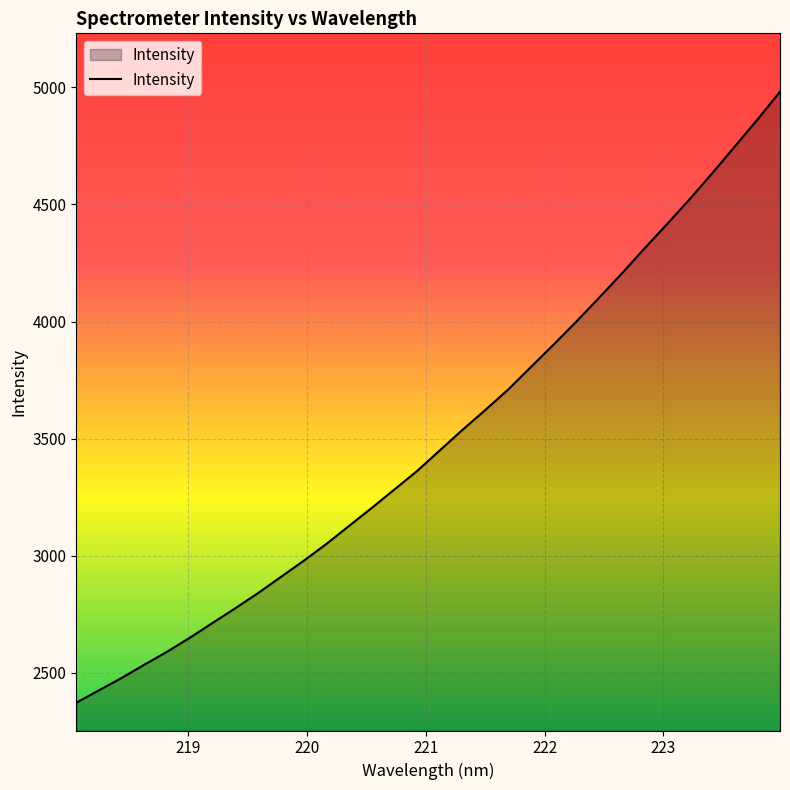

What is the maximum value shown in the chart?

4981.4